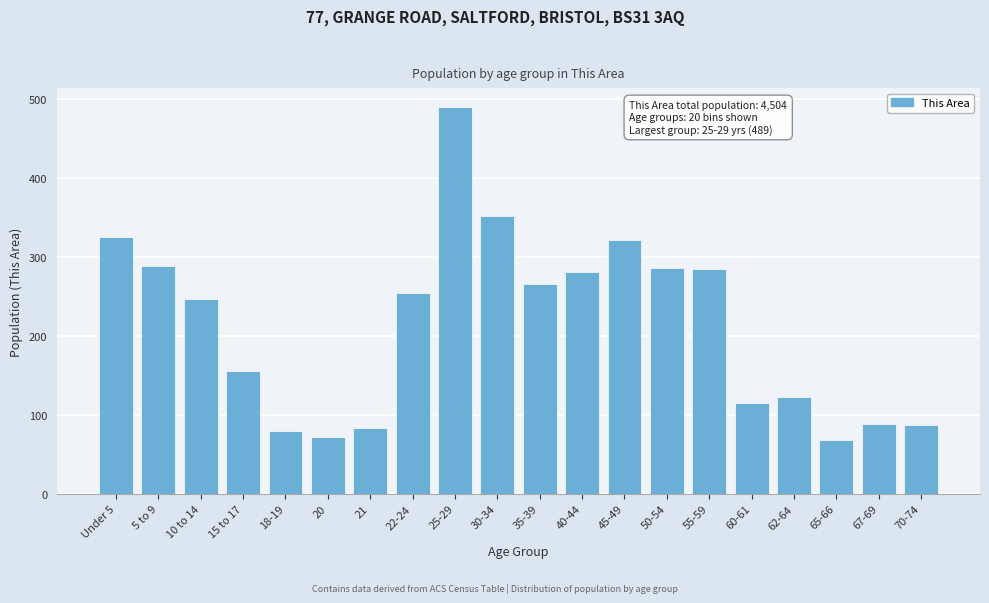

What is the change in value from 22-24 to 45-49?

+67